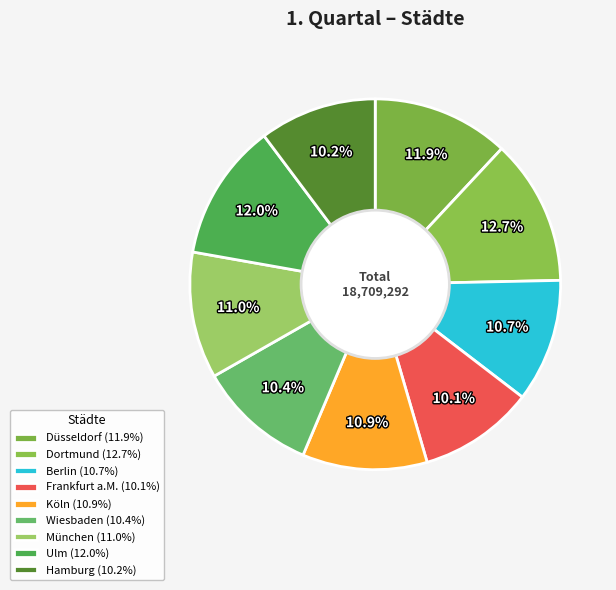

To the nearest percent, what is the combined percentage of Hamburg and Wiesbaden?

21%